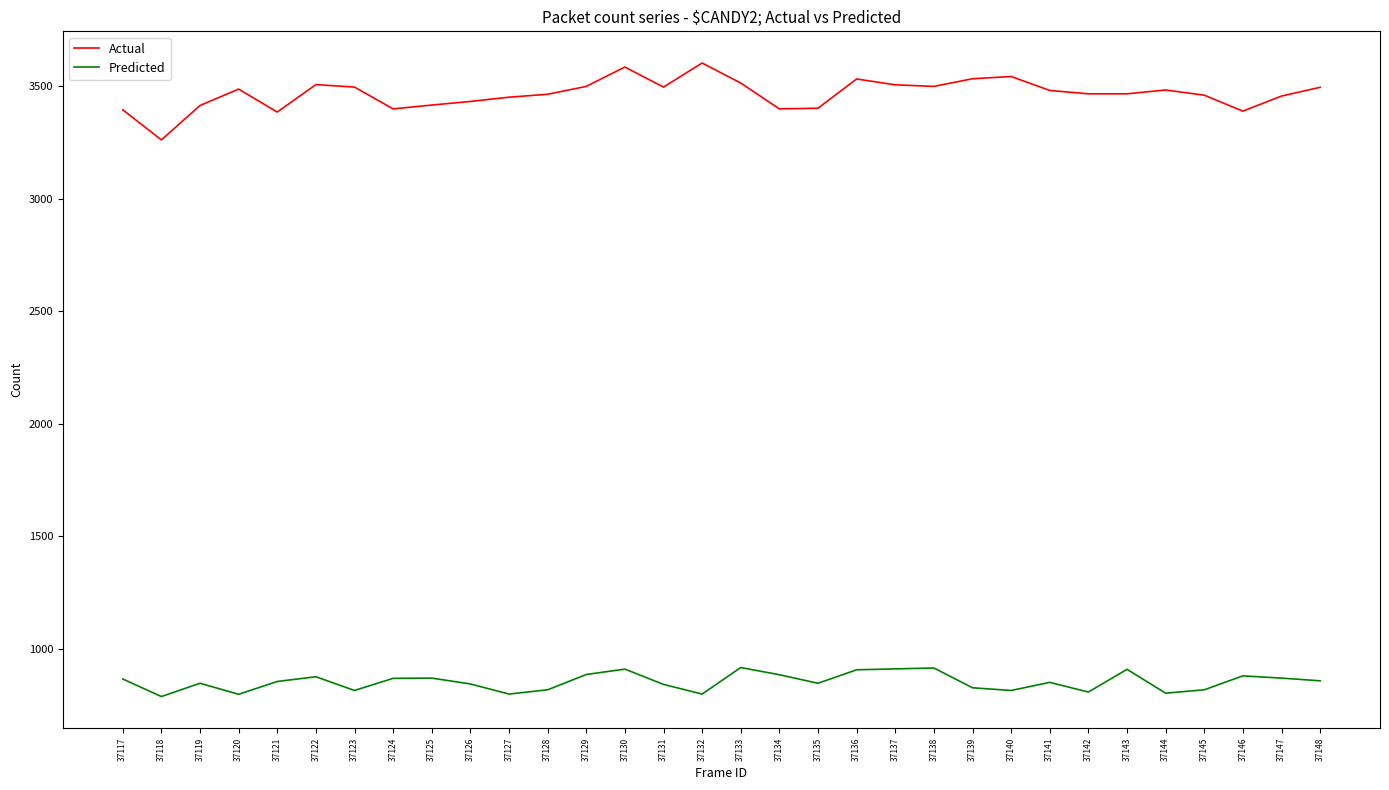

True or false: Predicted has a value of 1560 at 37136.

False